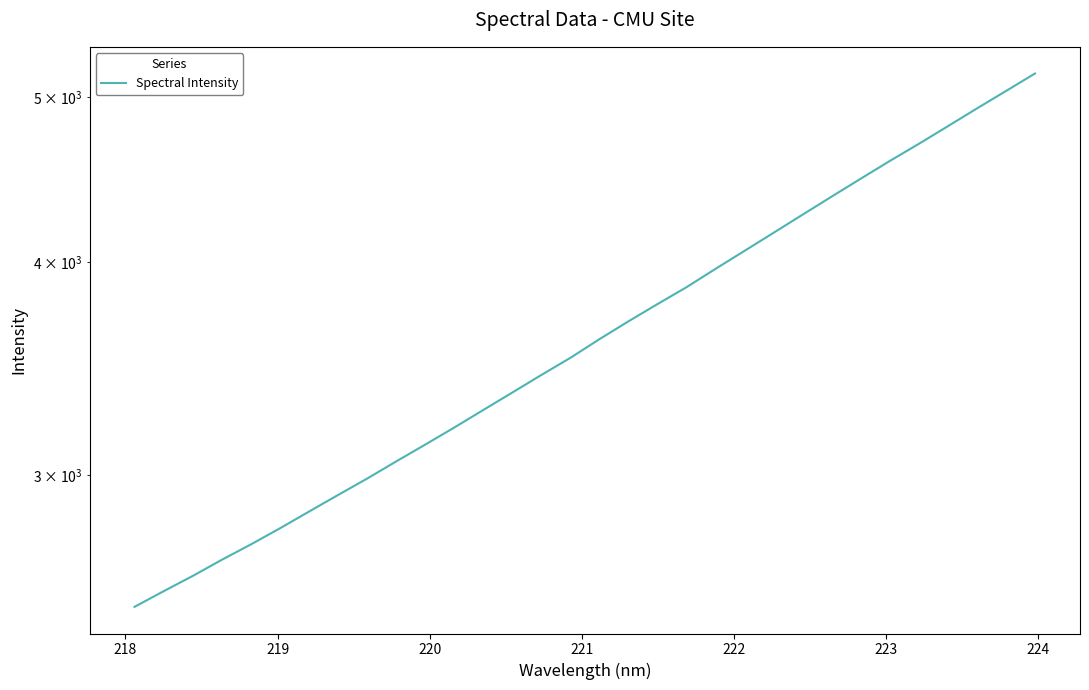

What is the value of the 31st point from the left?

5043.6